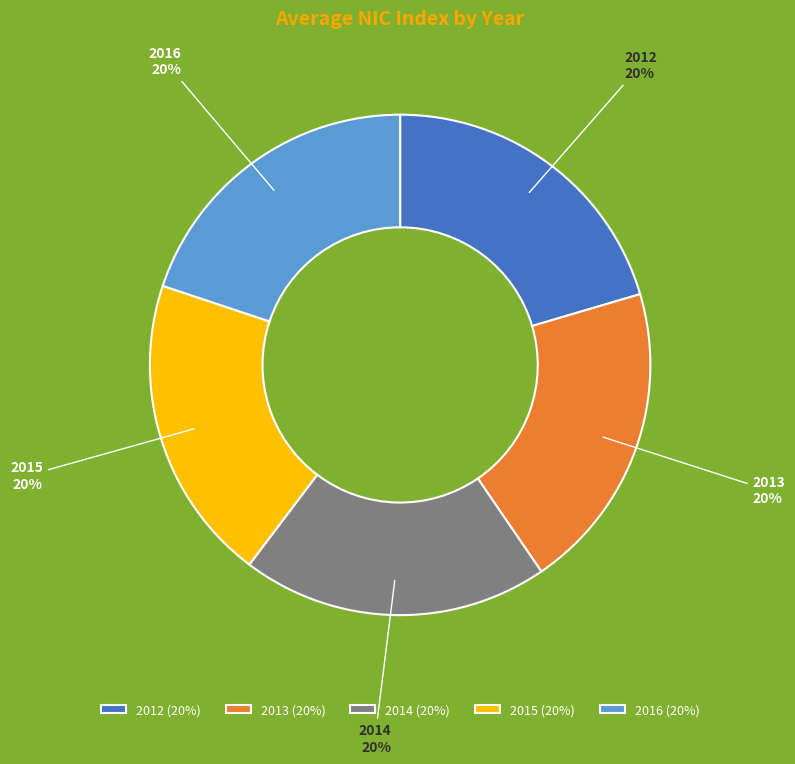

Is it true that 2016 is 20% of the pie?

True